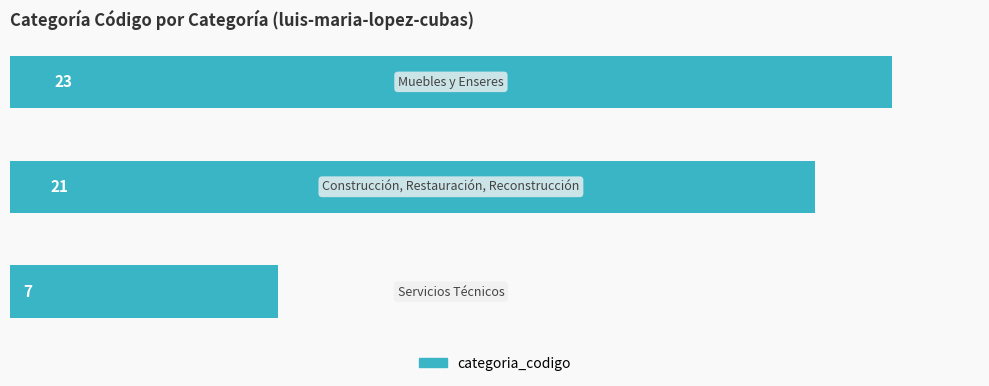

What is the maximum value shown in the chart?

23